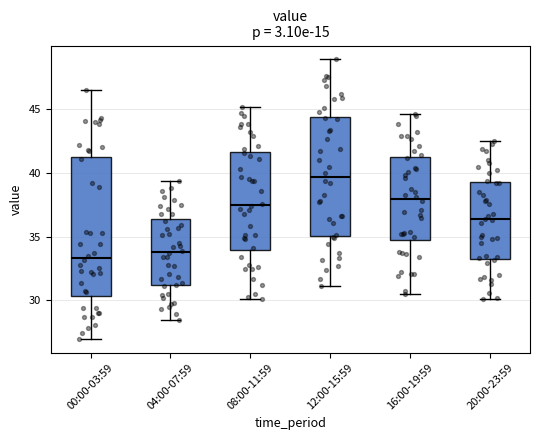

Reading left to right, read every box against the y-axis: the position of its median line, the range the box covers, and the ends of its whiskers. The values are not printed on the chart, so give them approximately, as read against the axis.

00:00-03:59: median 33.5, box 30.5 to 41.0, whiskers 27.0 to 46.5
04:00-07:59: median 34.0, box 31.0 to 36.5, whiskers 28.5 to 39.5
08:00-11:59: median 37.5, box 34.0 to 41.5, whiskers 30.0 to 45.0
12:00-15:59: median 39.5, box 35.0 to 44.5, whiskers 31.0 to 49.0
16:00-19:59: median 38.0, box 34.5 to 41.5, whiskers 30.5 to 44.5
20:00-23:59: median 36.5, box 33.5 to 39.5, whiskers 30.0 to 42.5